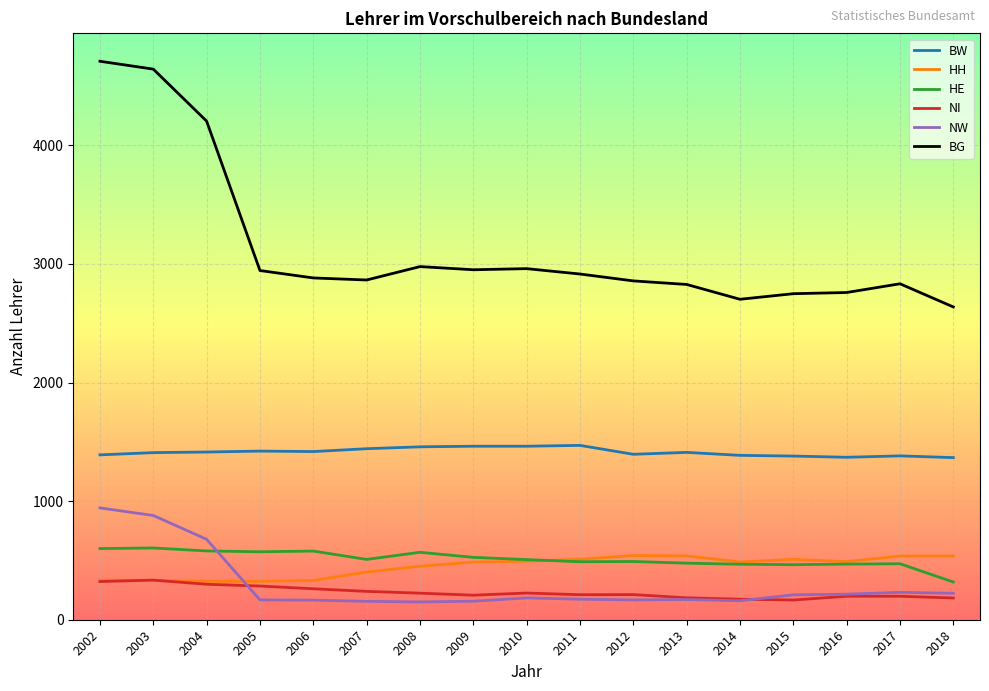

How many distinct data groups are displayed?

6